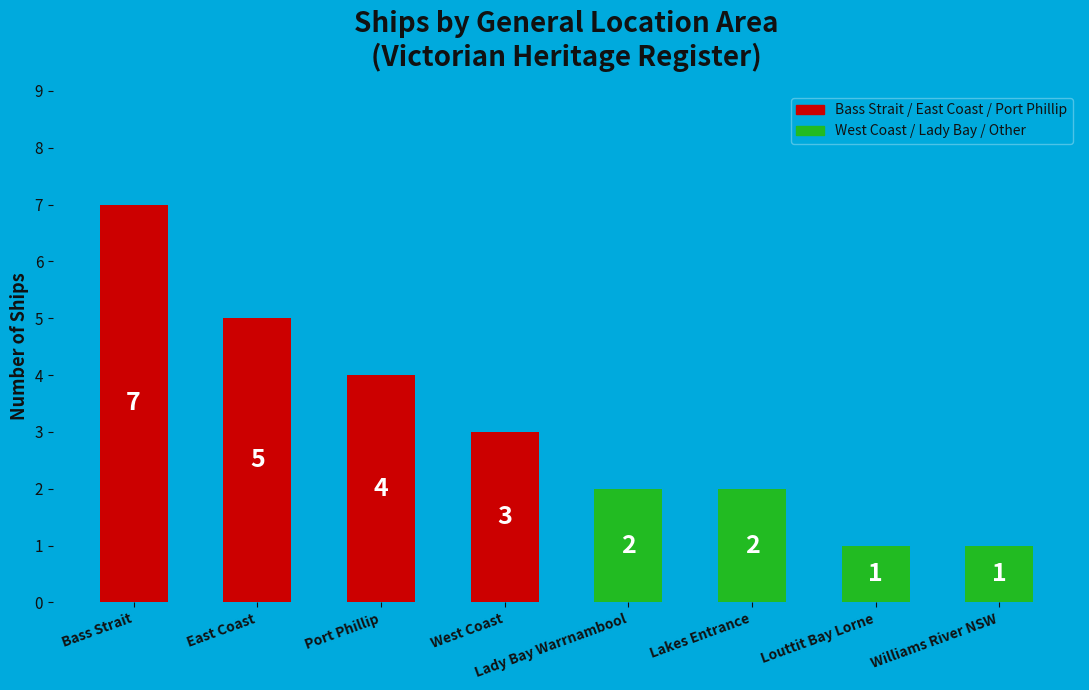

What is the label of the 8th bar from the right?

Bass Strait